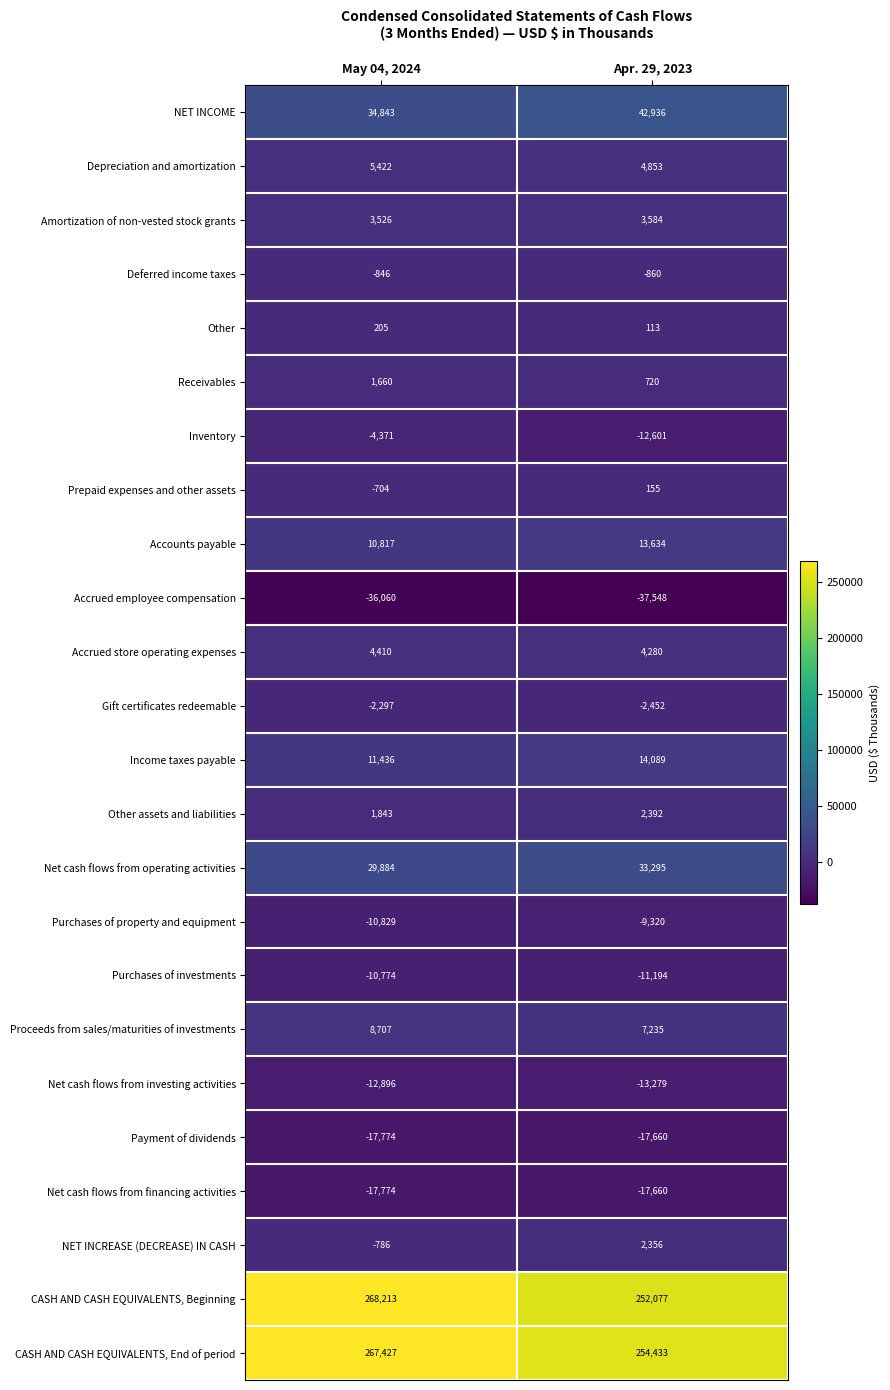

Which series has the largest total across all categories?

CASH AND CASH EQUIVALENTS, End of period